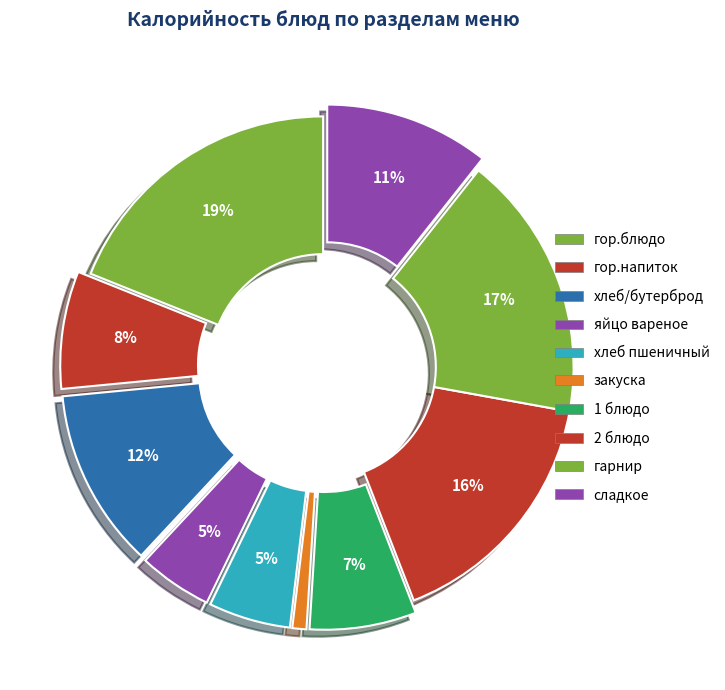

What is the change in value from гор.напиток to гарнир?

+127.4